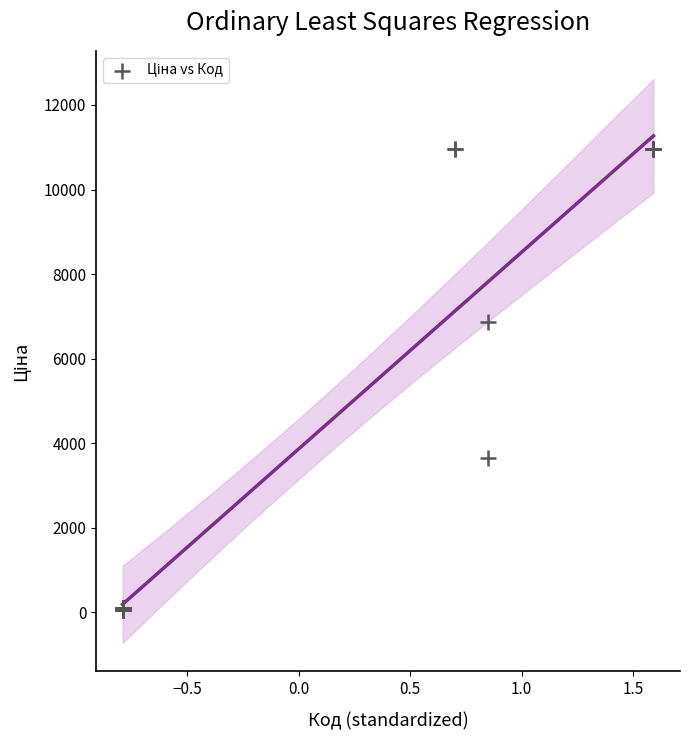

What Y value in the scatter plot is closest to 5503?

6869.4